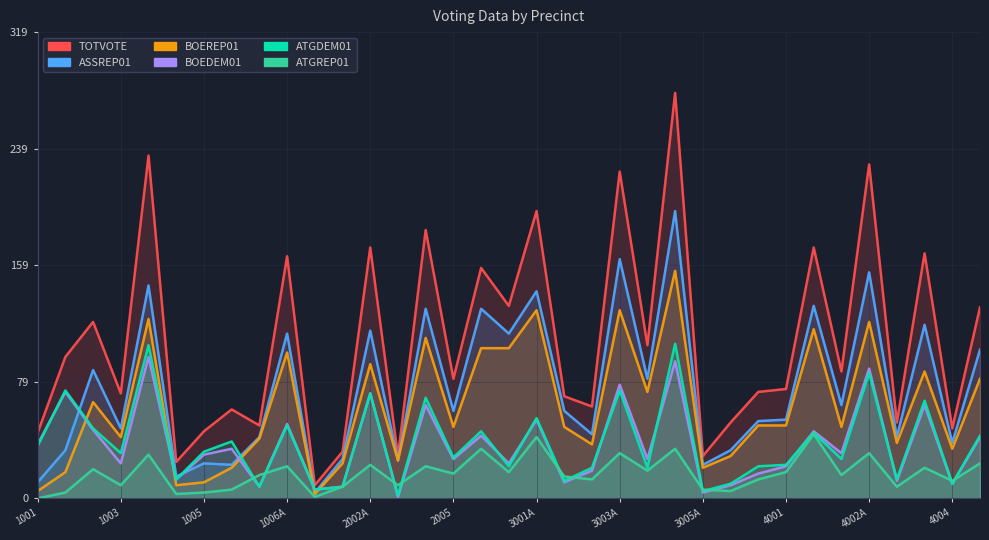

What is the sum of the ATGDEM01 values at 18 and 25?

65